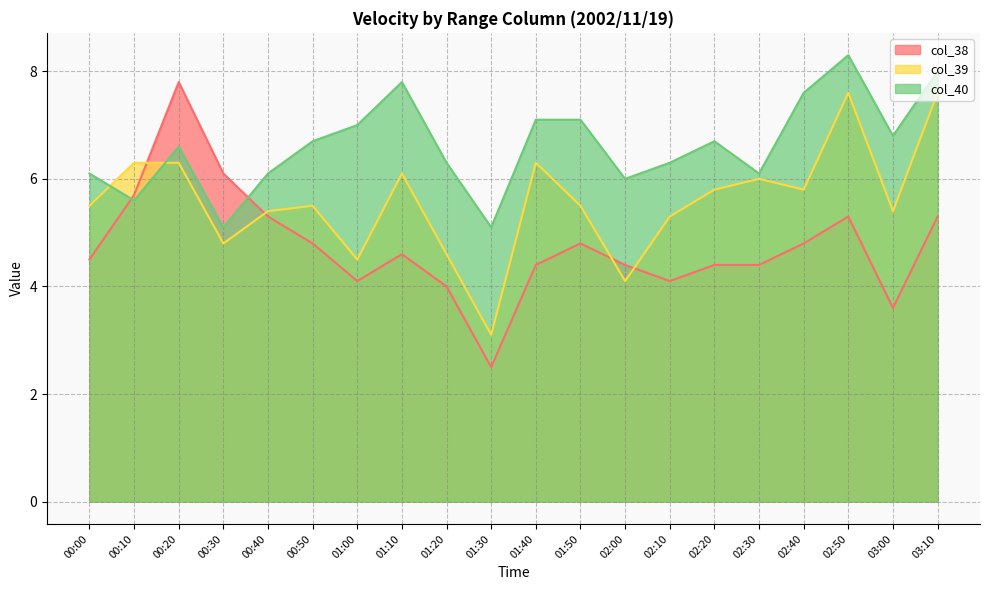

What is the maximum value shown in the chart?

8.3